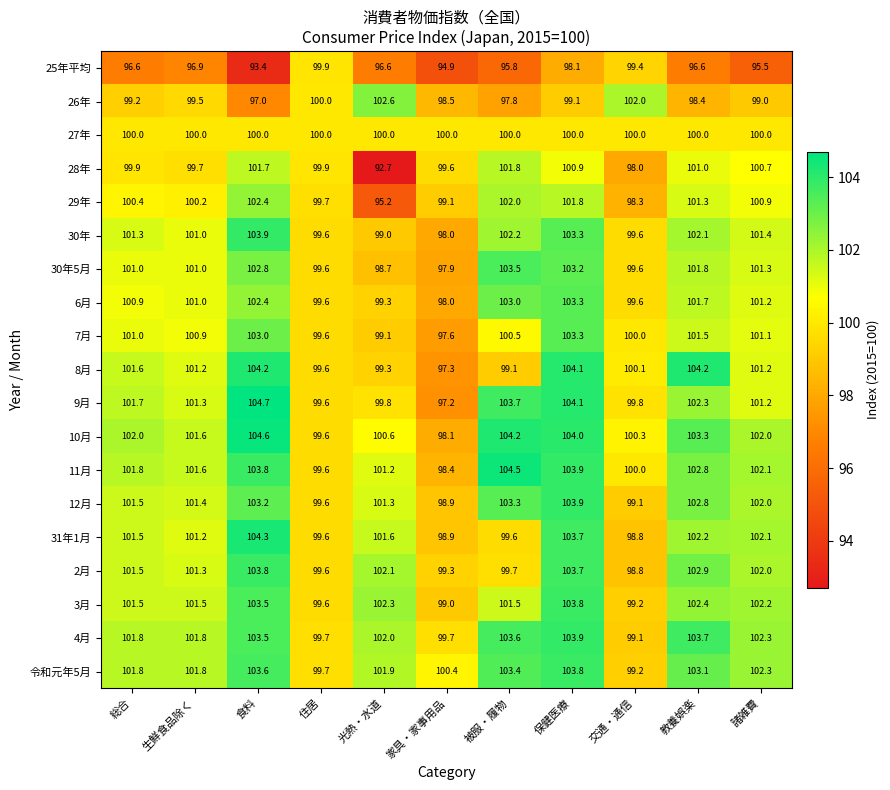

At which category is the sum across all series the highest?

保健医療